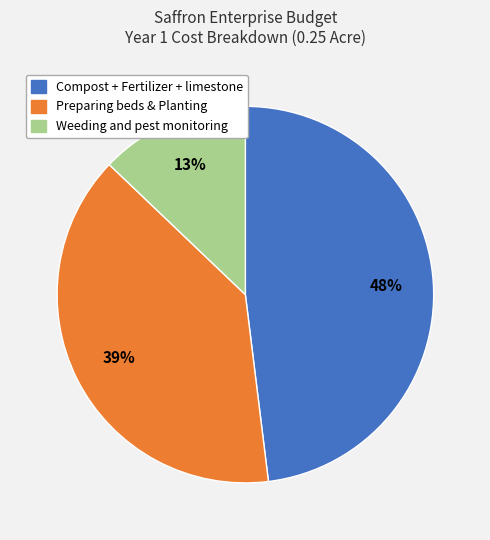

Does any single category account for the majority?

No